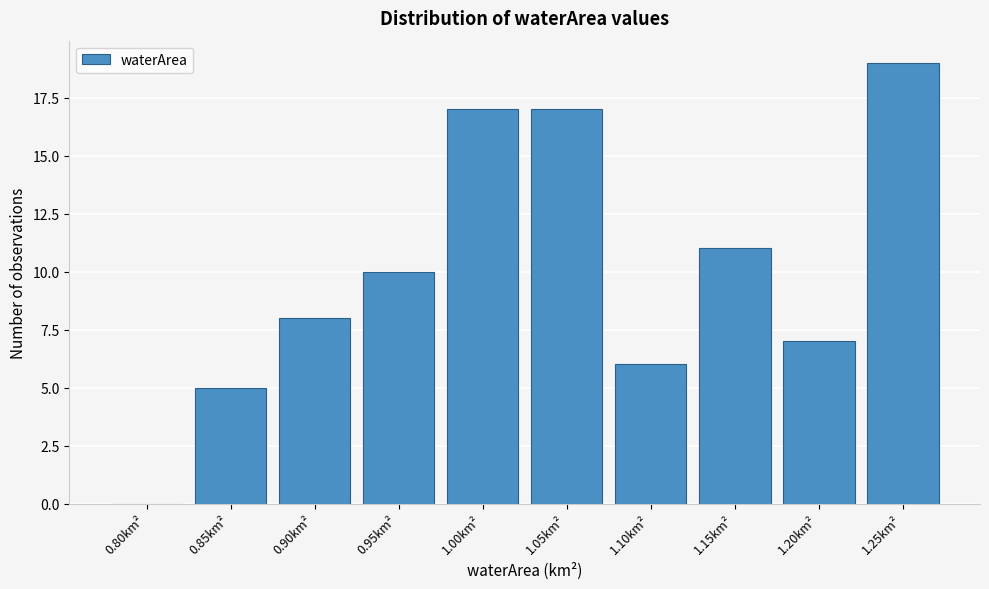

Reading right to left, list all the values displayed in this chart.

1.25km²=19	1.20km²=7	1.15km²=11	1.10km²=6	1.05km²=17	1.00km²=17	0.95km²=10	0.90km²=8	0.85km²=5	0.80km²=0